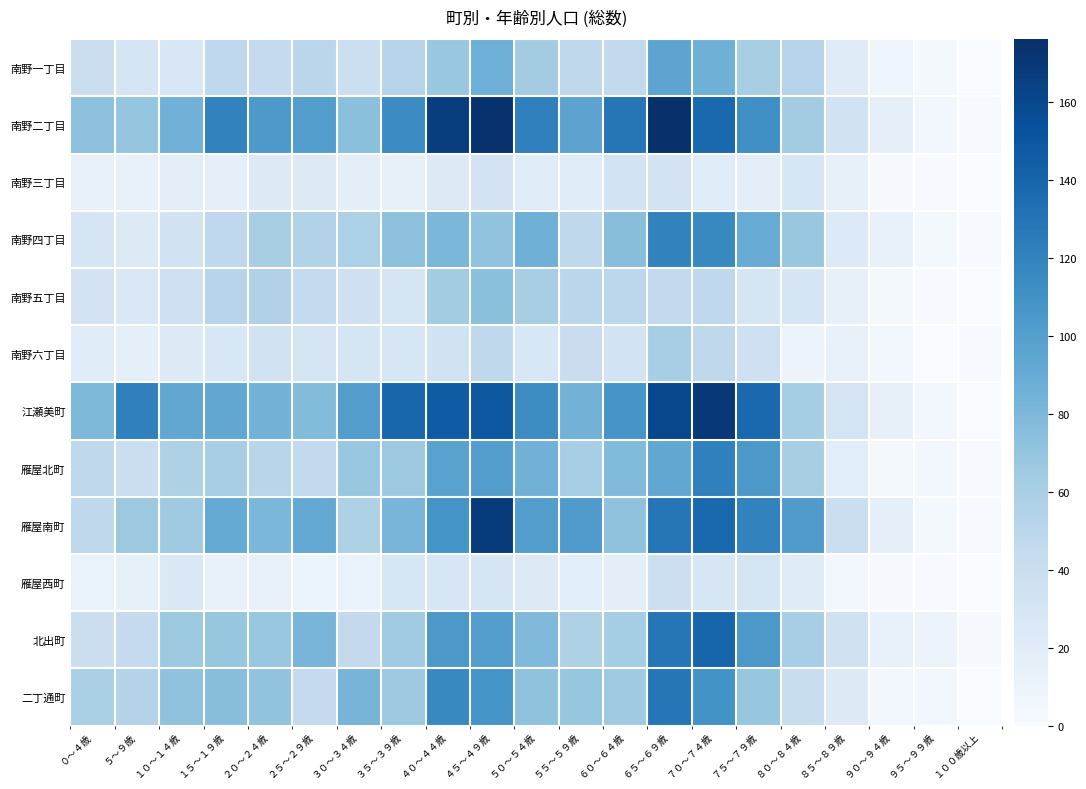

Reading left to right, what are all the values shown in this chart?

南野一丁目: ０～４歳=39	５～９歳=29	１０～１４歳=27	１５～１９歳=47	２０～２４歳=44	２５～２９歳=50	３０～３４歳=38	３５～３９歳=53	４０～４４歳=68	４５～４９歳=87	５０～５４歳=63	５５～５９歳=48	６０～６４歳=46	６５～６９歳=95	７０～７４歳=86	７５～７９歳=60	８０～８４歳=53	８５～８９歳=21	９０～９４歳=8	９５～９９歳=3	１００歳以上=0
南野二丁目: ０～４歳=73	５～９歳=70	１０～１４歳=85	１５～１９歳=120	２０～２４歳=104	２５～２９歳=101	３０～３４歳=74	３５～３９歳=114	４０～４４歳=167	４５～４９歳=174	５０～５４歳=122	５５～５９歳=96	６０～６４歳=129	６５～６９歳=176	７０～７４歳=138	７５～７９歳=112	８０～８４歳=63	８５～８９歳=34	９０～９４歳=16	９５～９９歳=5	１００歳以上=1
南野三丁目: ０～４歳=13	５～９歳=13	１０～１４歳=17	１５～１９歳=16	２０～２４歳=23	２５～２９歳=22	３０～３４歳=17	３５～３９歳=14	４０～４４歳=23	４５～４９歳=32	５０～５４歳=20	５５～５９歳=20	６０～６４歳=32	６５～６９歳=32	７０～７４歳=20	７５～７９歳=18	８０～８４歳=28	８５～８９歳=14	９０～９４歳=2	９５～９９歳=1	１００歳以上=0
南野四丁目: ０～４歳=29	５～９歳=23	１０～１４歳=34	１５～１９歳=47	２０～２４歳=60	２５～２９歳=55	３０～３４歳=58	３５～３９歳=73	４０～４４歳=81	４５～４９歳=71	５０～５４歳=86	５５～５９歳=48	６０～６４歳=75	６５～６９歳=120	７０～７４歳=116	７５～７９歳=90	８０～８４歳=68	８５～８９歳=24	９０～９４歳=13	９５～９９歳=4	１００歳以上=1
南野五丁目: ０～４歳=32	５～９歳=26	１０～１４歳=36	１５～１９歳=52	２０～２４歳=56	２５～２９歳=45	３０～３４歳=37	３５～３９歳=31	４０～４４歳=63	４５～４９歳=74	５０～５４歳=60	５５～５９歳=50	６０～６４歳=49	６５～６９歳=46	７０～７４歳=47	７５～７９歳=30	８０～８４歳=29	８５～８９歳=14	９０～９４歳=3	９５～９９歳=1	１００歳以上=0
南野六丁目: ０～４歳=20	５～９歳=16	１０～１４歳=23	１５～１９歳=27	２０～２４歳=34	２５～２９歳=31	３０～３４歳=30	３５～３９歳=28	４０～４４歳=33	４５～４９歳=48	５０～５４歳=27	５５～５９歳=40	６０～６４歳=32	６５～６９歳=61	７０～７４歳=48	７５～７９歳=37	８０～８４歳=10	８５～８９歳=13	９０～９４歳=5	９５～９９歳=0	１００歳以上=1
江瀬美町: ０～４歳=80	５～９歳=121	１０～１４歳=93	１５～１９歳=93	２０～２４歳=84	２５～２９歳=77	３０～３４歳=101	３５～３９歳=139	４０～４４歳=146	４５～４９歳=149	５０～５４歳=113	５５～５９歳=84	６０～６４歳=107	６５～６９歳=160	７０～７４歳=170	７５～７９歳=138	８０～８４歳=62	８５～８９歳=31	９０～９４歳=14	９５～９９歳=5	１００歳以上=0
雁屋北町: ０～４歳=48	５～９歳=39	１０～１４歳=57	１５～１９歳=61	２０～２４歳=51	２５～２９歳=46	３０～３４歳=68	３５～３９歳=66	４０～４４歳=97	４５～４９歳=101	５０～５４歳=85	５５～５９歳=61	６０～６４歳=78	６５～６９歳=93	７０～７４歳=121	７５～７９歳=105	８０～８４歳=60	８５～８９歳=19	９０～９４歳=4	９５～９９歳=5	１００歳以上=1
雁屋南町: ０～４歳=48	５～９歳=66	１０～１４歳=65	１５～１９歳=91	２０～２４歳=81	２５～２９歳=92	３０～３４歳=57	３５～３９歳=82	４０～４４歳=108	４５～４９歳=168	５０～５４歳=101	５５～５９歳=102	６０～６４歳=72	６５～６９歳=128	７０～７４歳=137	７５～７９歳=120	８０～８４歳=102	８５～８９歳=39	９０～９４歳=16	９５～９９歳=3	１００歳以上=1
雁屋西町: ０～４歳=12	５～９歳=15	１０～１４歳=26	１５～１９歳=13	２０～２４歳=13	２５～２９歳=9	３０～３４歳=12	３５～３９歳=28	４０～４４歳=28	４５～４９歳=30	５０～５４歳=23	５５～５９歳=19	６０～６４歳=17	６５～６９歳=38	７０～７４歳=28	７５～７９歳=31	８０～８４歳=21	８５～８９歳=5	９０～９４歳=2	９５～９９歳=1	１００歳以上=0
北出町: ０～４歳=39	５～９歳=44	１０～１４歳=66	１５～１９歳=69	２０～２４歳=68	２５～２９歳=82	３０～３４歳=46	３５～３９歳=64	４０～４４歳=105	４５～４９歳=101	５０～５４歳=79	５５～５９歳=57	６０～６４歳=62	６５～６９歳=129	７０～７４歳=140	７５～７９歳=105	８０～８４歳=61	８５～８９歳=35	９０～９４歳=13	９５～９９歳=10	１００歳以上=2
二丁通町: ０～４歳=59	５～９歳=54	１０～１４歳=72	１５～１９歳=75	２０～２４歳=71	２５～２９歳=44	３０～３４歳=83	３５～３９歳=66	４０～４４歳=116	４５～４９歳=108	５０～５４歳=72	５５～５９歳=69	６０～６４歳=65	６５～６９歳=128	７０～７４歳=109	７５～７９歳=69	８０～８４歳=41	８５～８９歳=23	９０～９４歳=5	９５～９９歳=6	１００歳以上=0